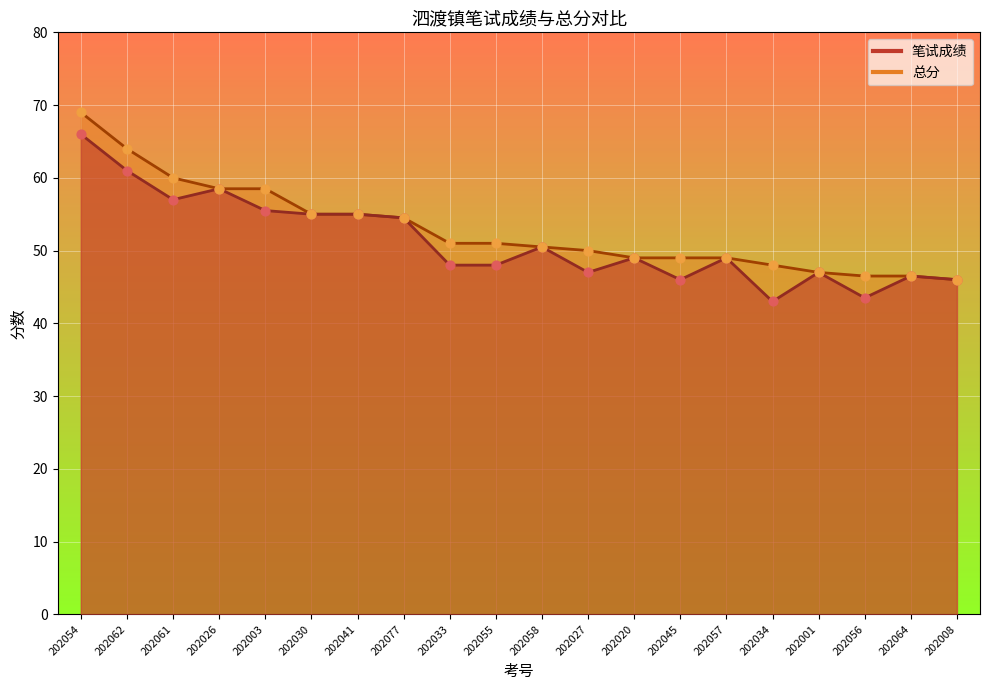

What is the total value across all series at 202003?

114.0